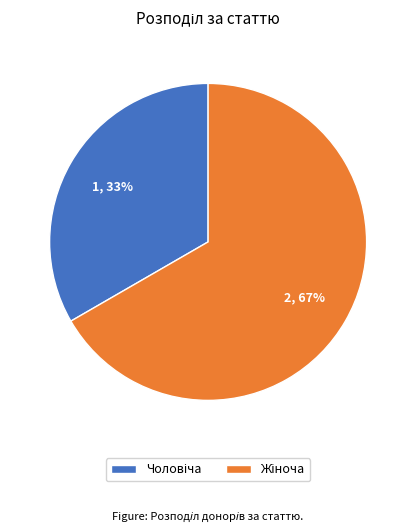

Count the number of slices in the pie.

2